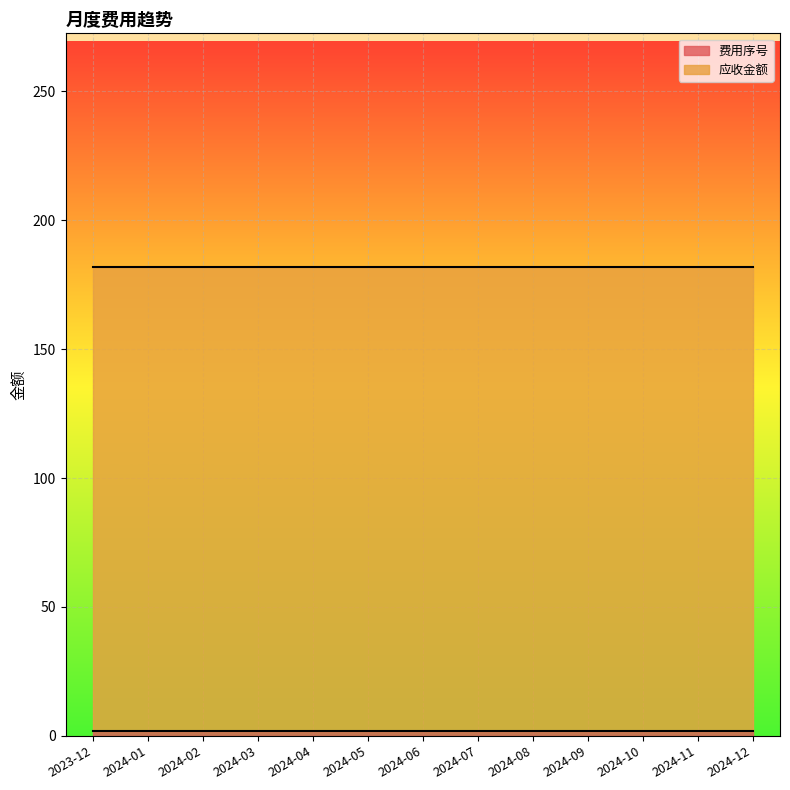

What is the label of the 3rd point from the left?

2024-02